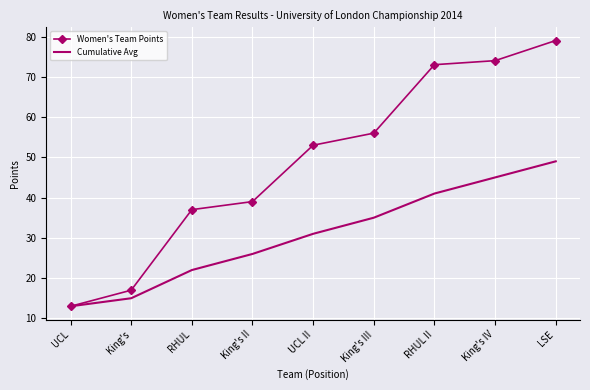

At which category is the sum across all series the highest?

LSE